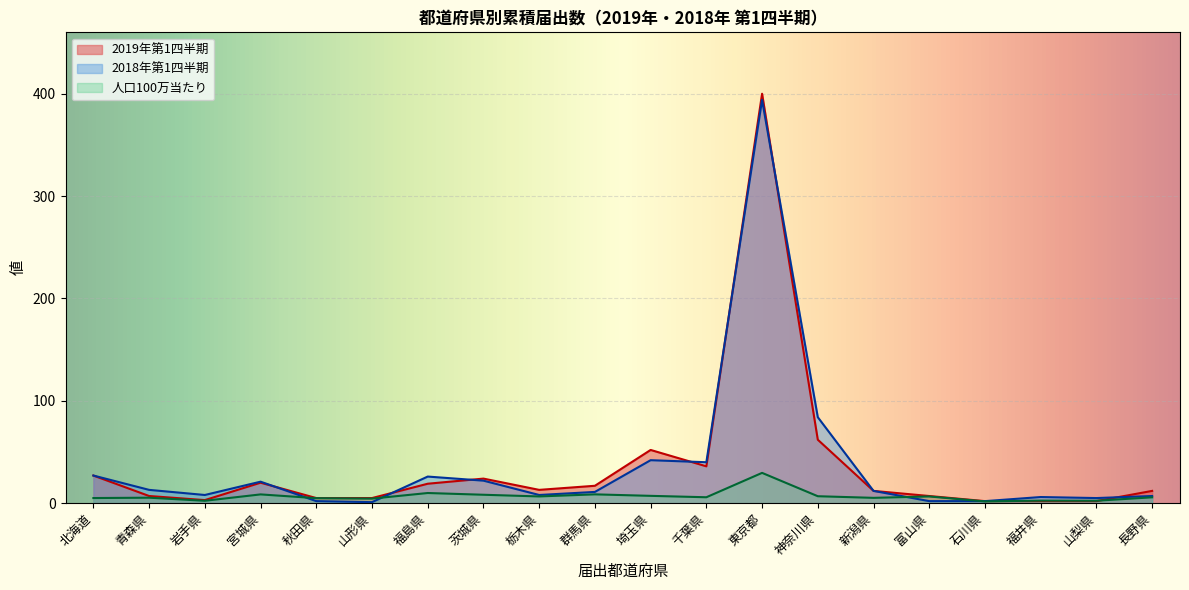

What is the total value across all series at 栃木県?

27.6